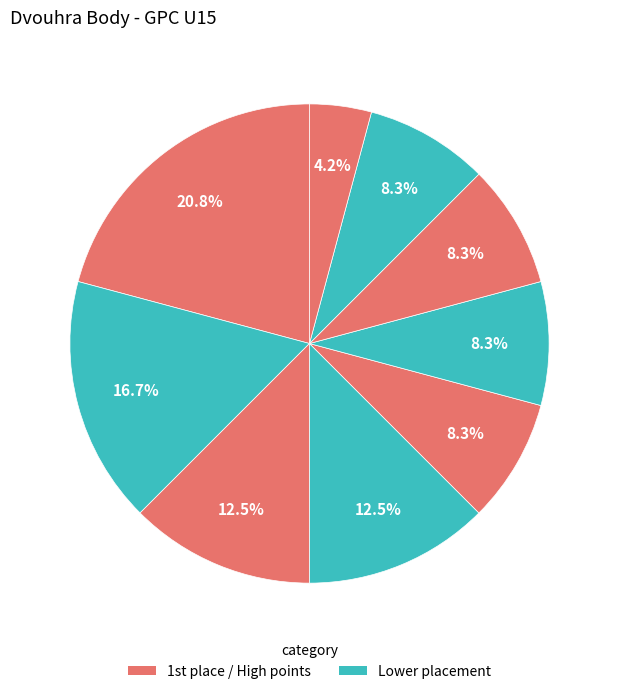

Count the number of slices in the pie.

9